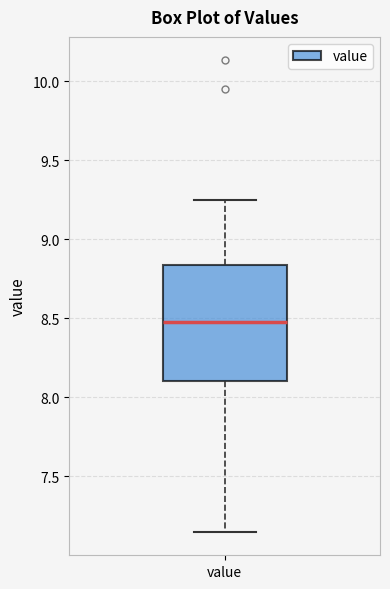

Where does the upper whisker of the box for value end on the y-axis? The values are not printed on the chart, so give them approximately, as read against the axis.

9.25